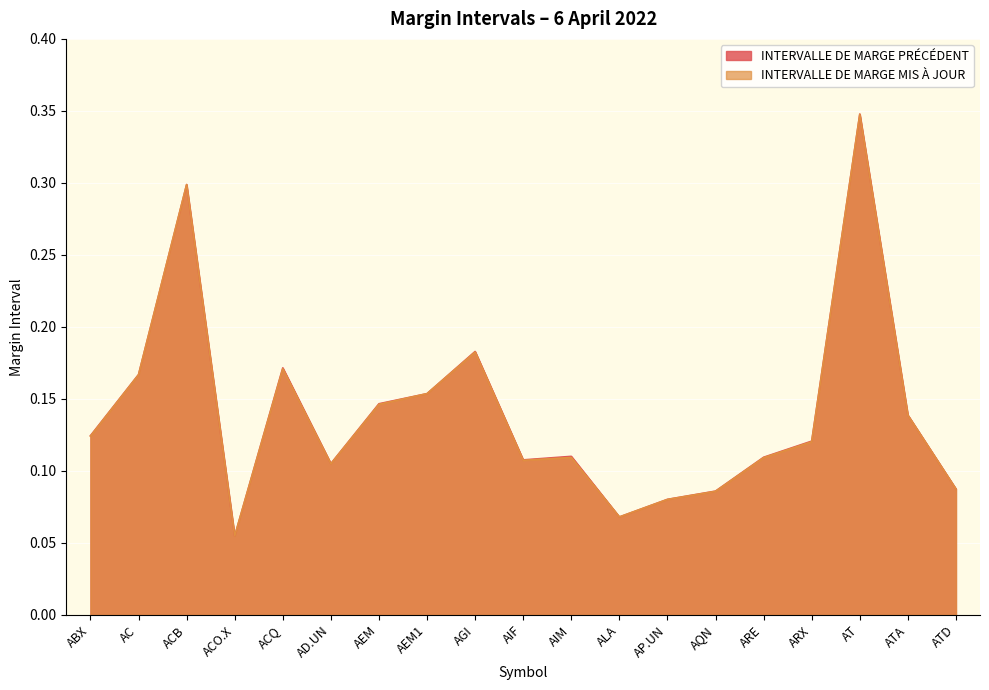

What is the value of the INTERVALLE DE MARGE MIS À JOUR point at the 6th from the left?

0.1